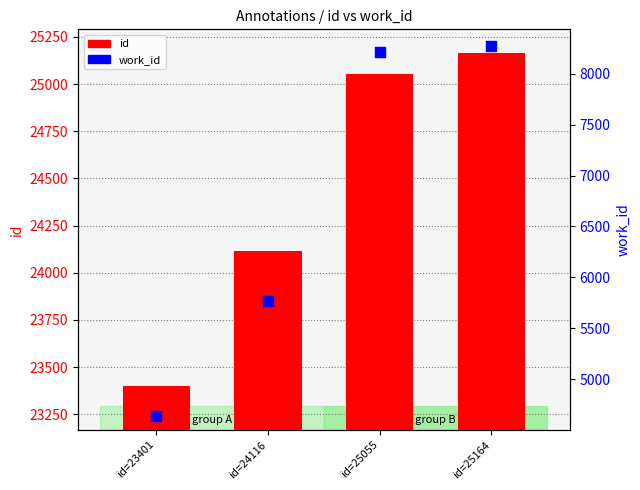

What is the total value across all series at id=25164?

33433